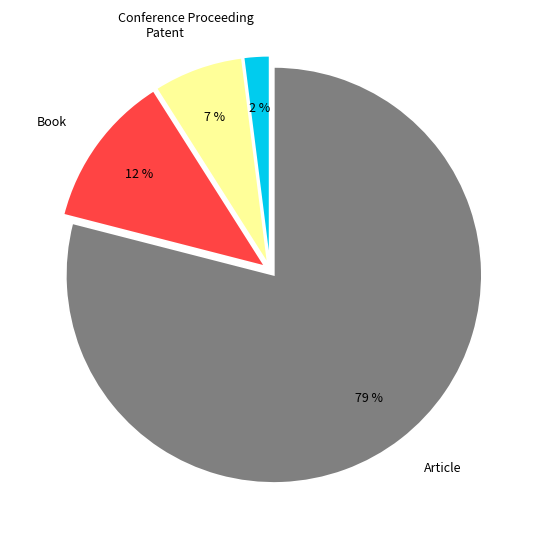

Count the number of slices in the pie.

4